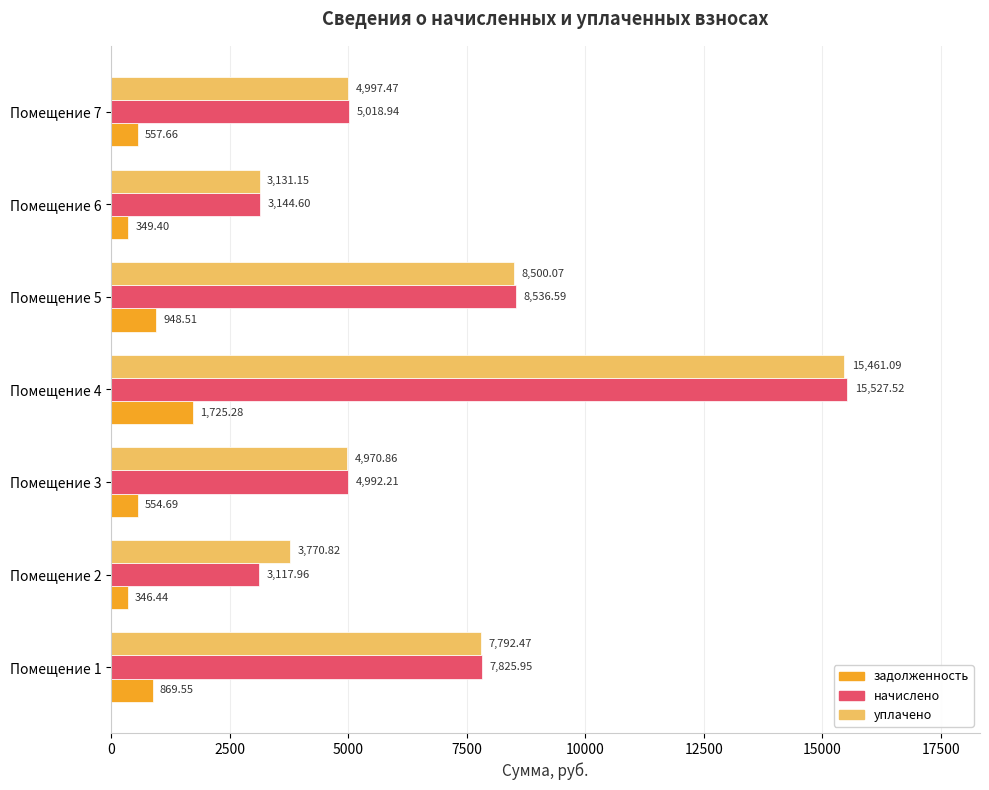

Which series has the largest total across all categories?

уплачено